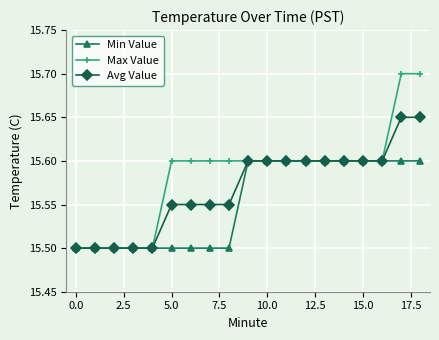

Which series has the largest total across all categories?

Max Value